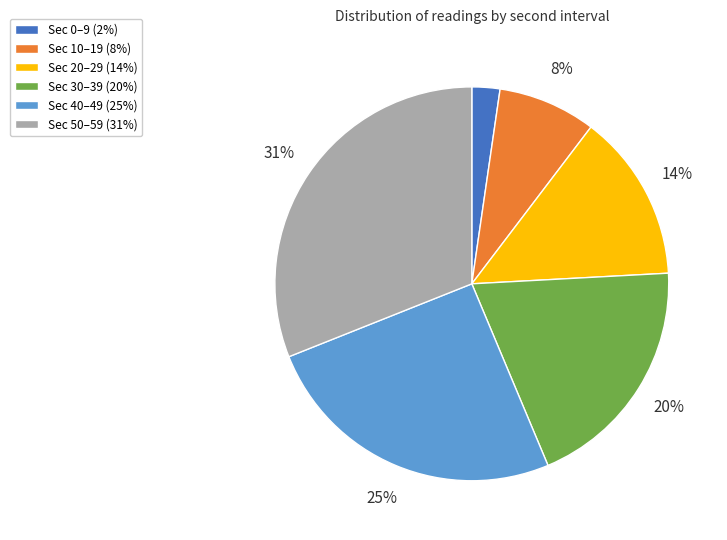

How many slices are in this pie chart?

6